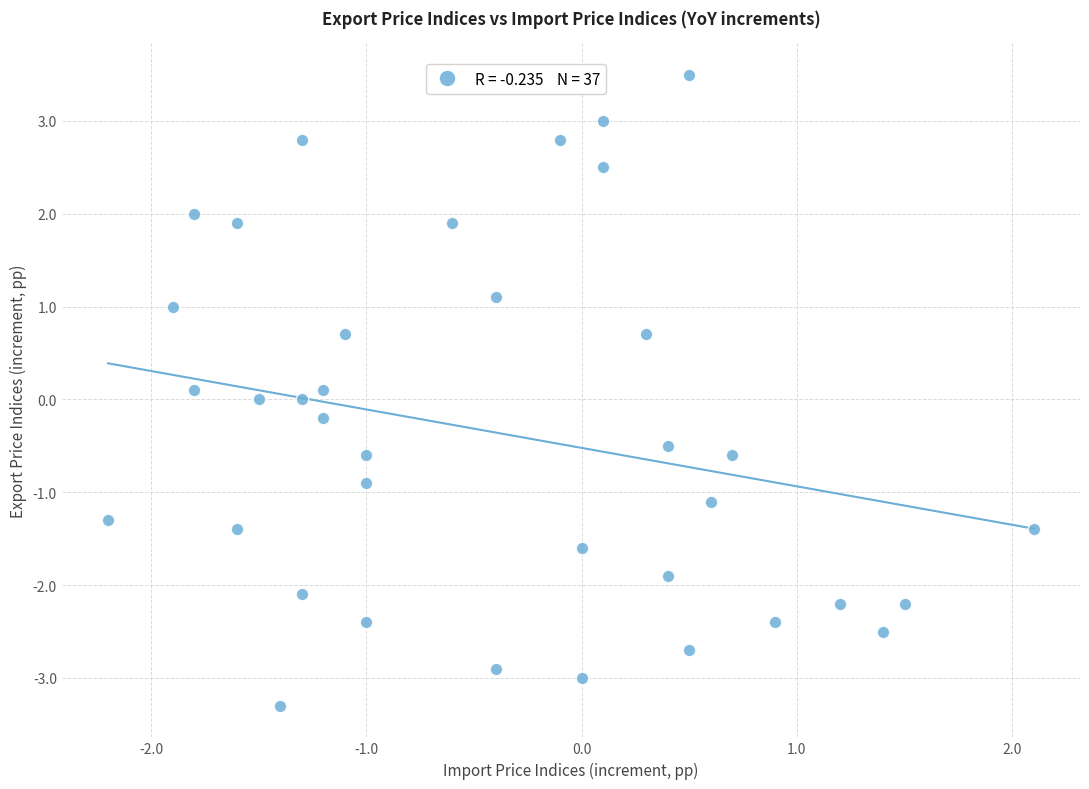

What is the range of Y values (max minus min)?

6.8